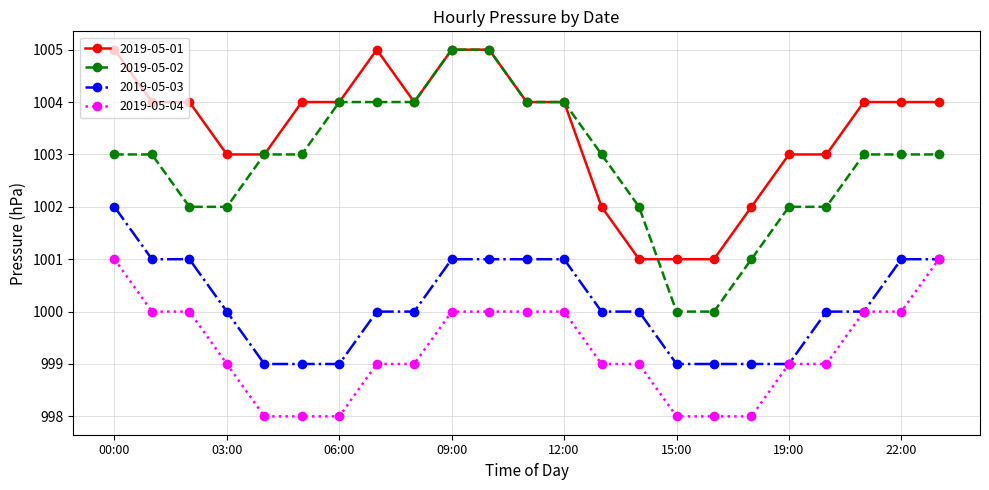

Which series has the largest total across all categories?

2019-05-01